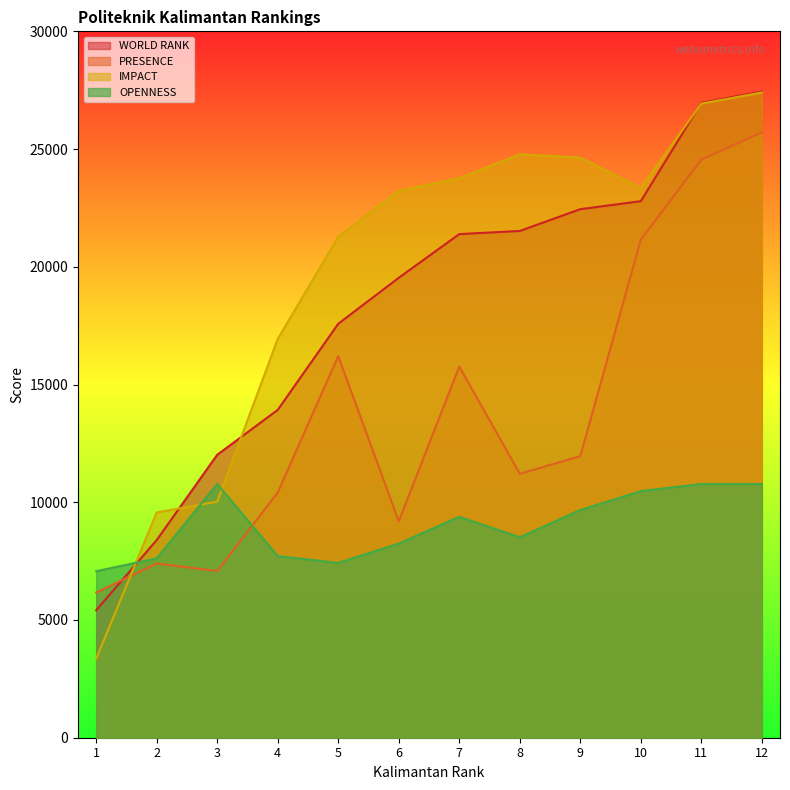

True or false: WORLD RANK and IMPACT intersect in this chart.

True